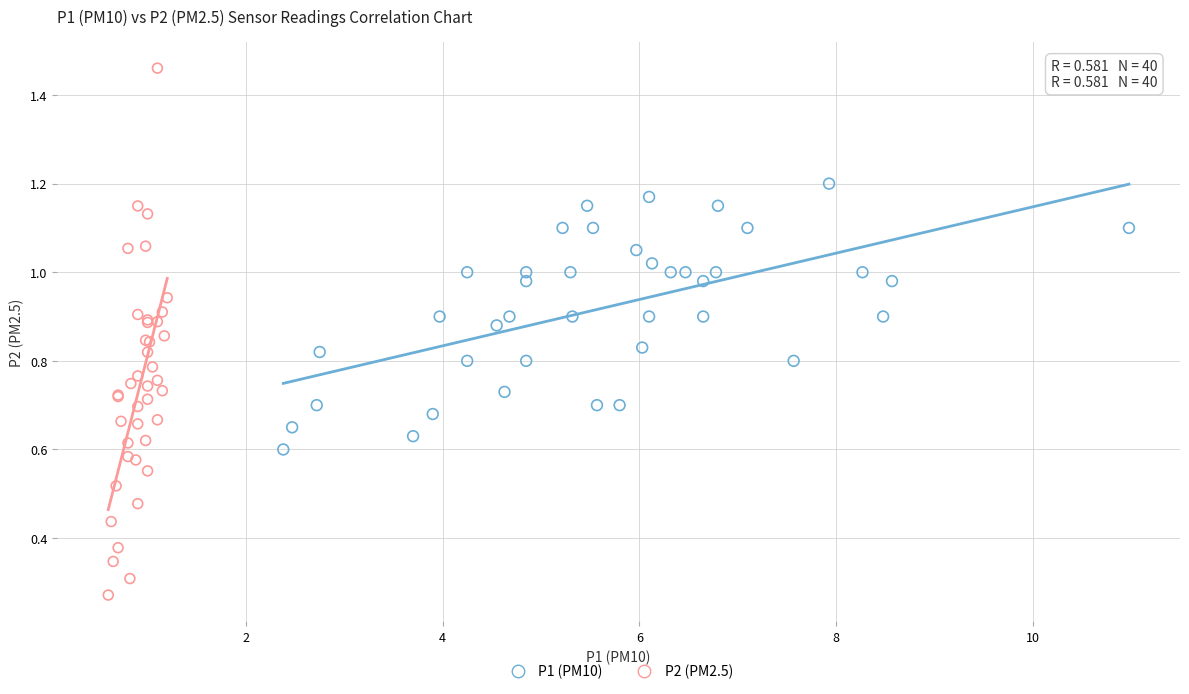

Which series has the largest Y range (max minus min)?

P2 (PM2.5)